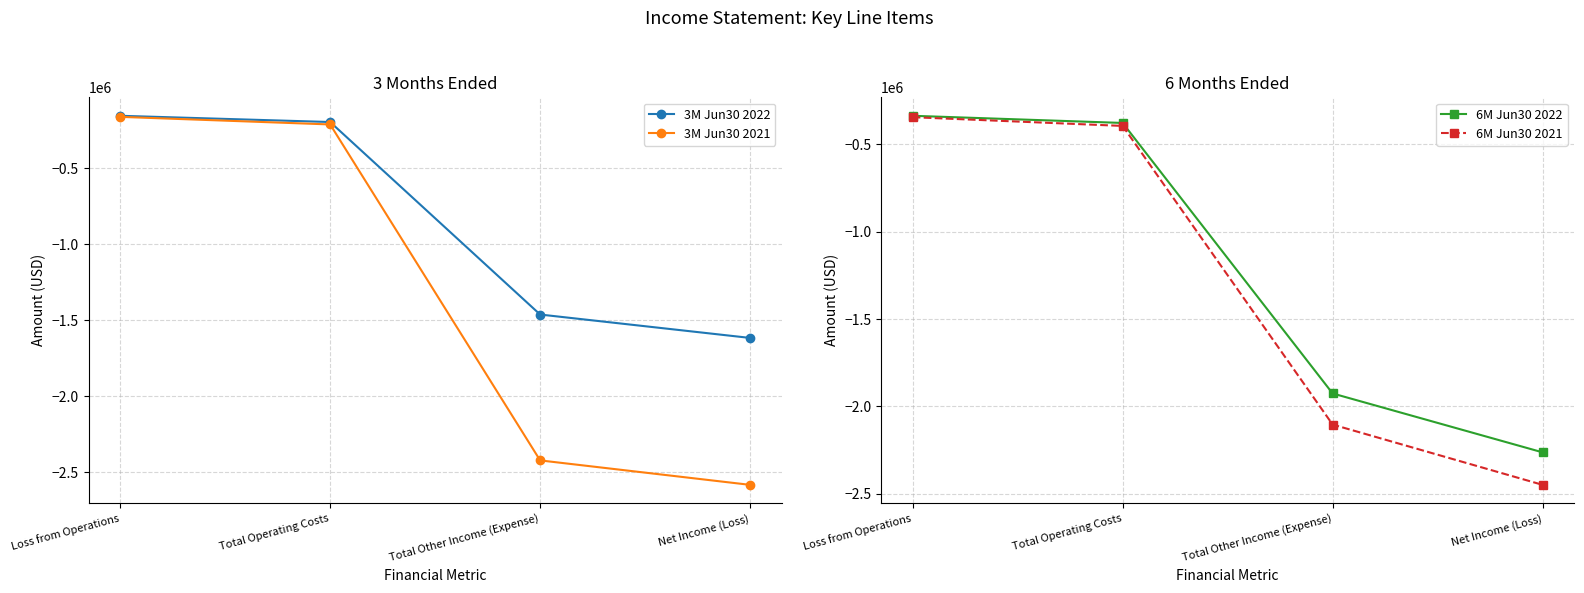

What is the average value of the 3M Jun30 2022 series?

-856750